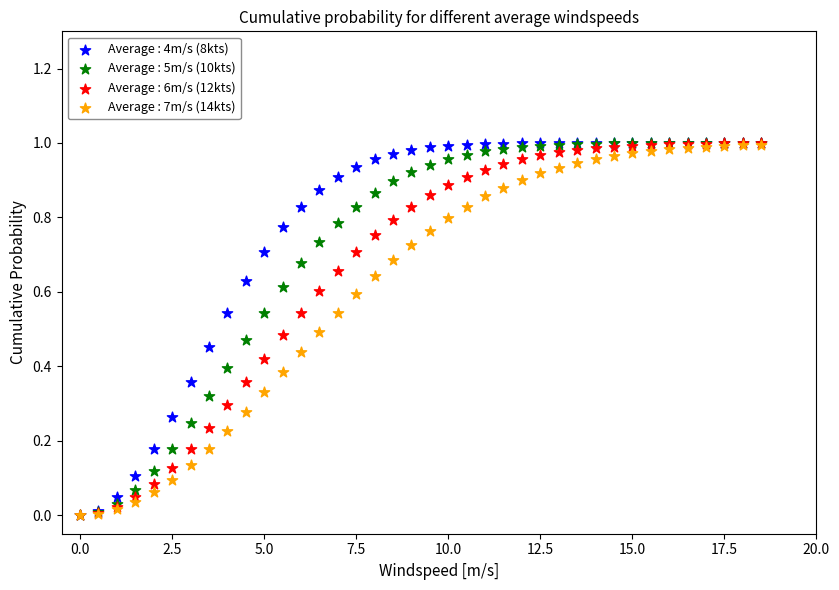

What are all the series names shown in the legend?

Average : 4m/s (8kts), Average : 5m/s (10kts), Average : 6m/s (12kts), Average : 7m/s (14kts)